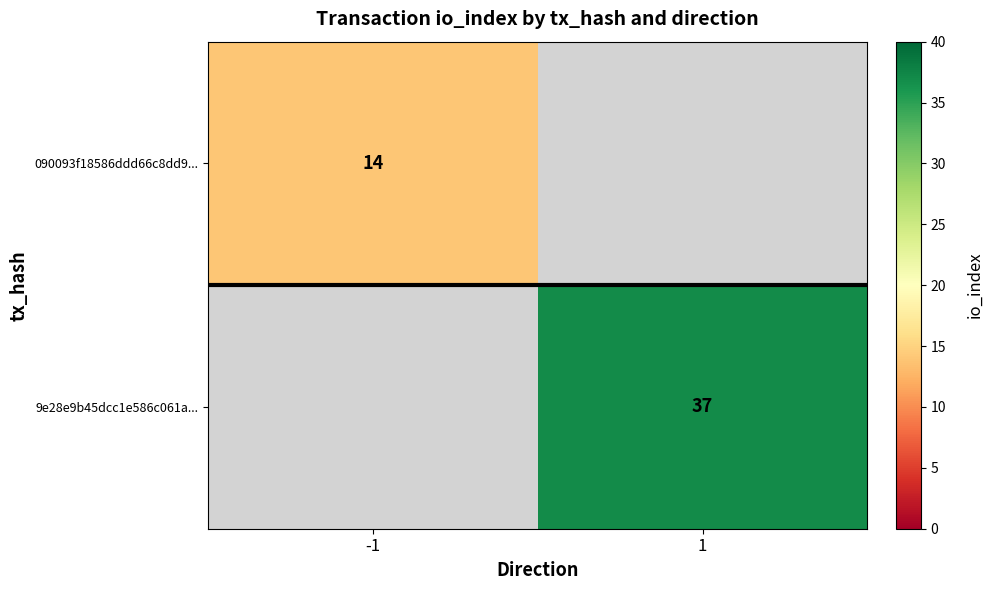

The value of 090093f18586ddd66c8dd9... at -1 is 14. True or false?

True